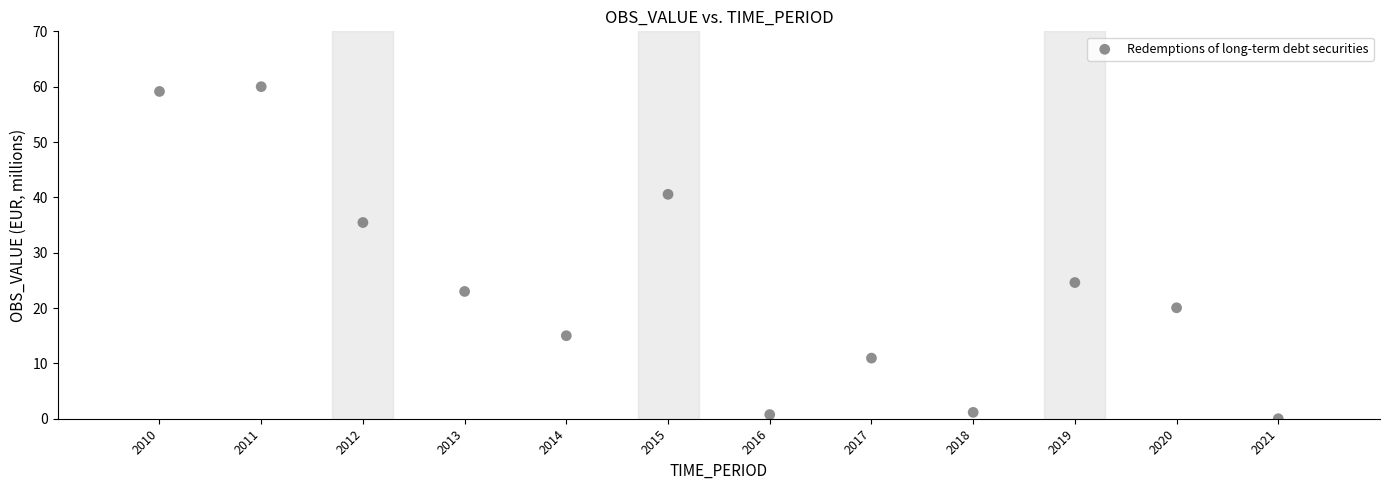

What is the average Y value?

24.2